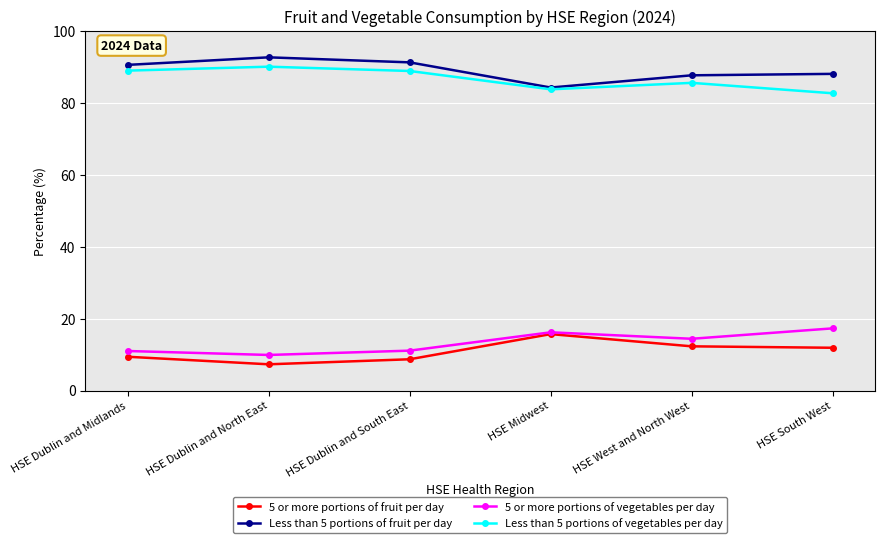

The value of 5 or more portions of fruit per day at HSE West and North West is 12.3. True or false?

True